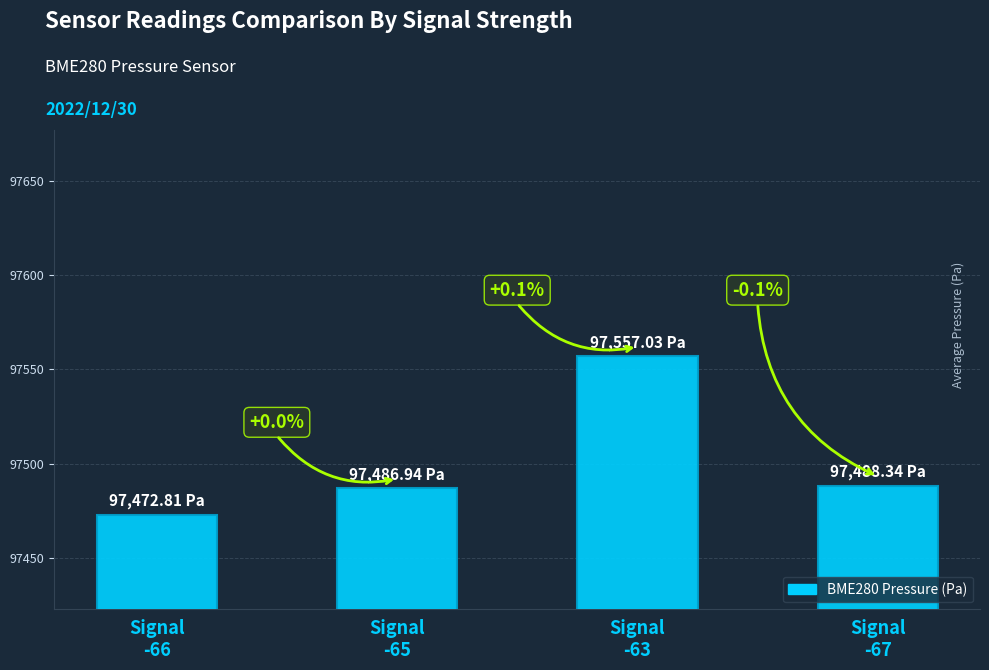

Where is the data nearest to the value 97514?

Signal
-67